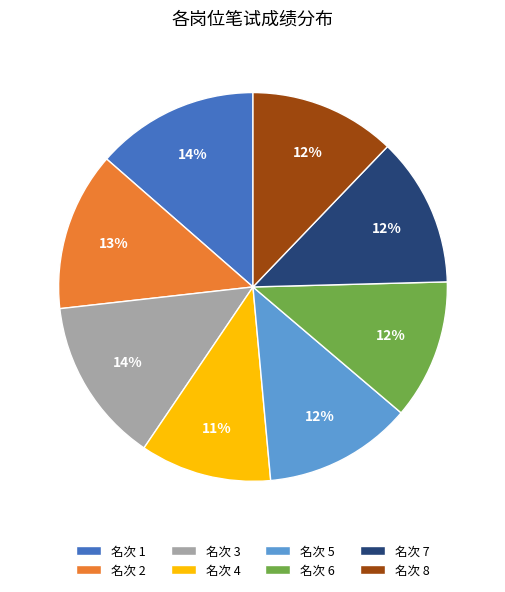

Which category has the smallest portion of the pie?

名次 4